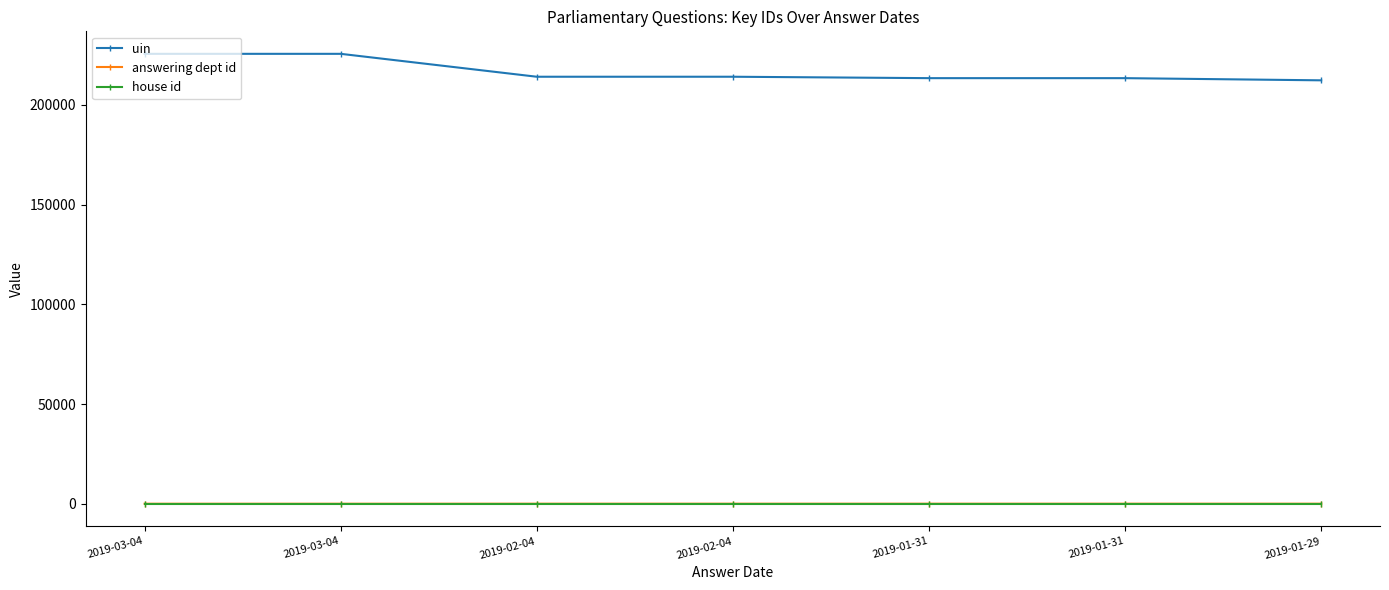

Rank the categories by house id value from lowest to highest.

2019-03-04, 2019-03-04, 2019-02-04, 2019-02-04, 2019-01-31, 2019-01-31, 2019-01-29